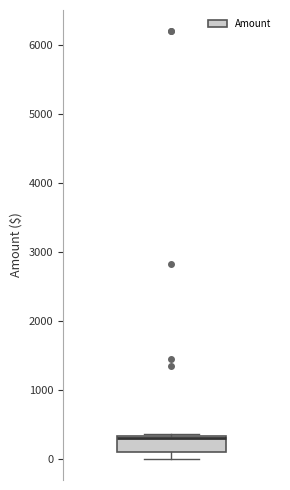

Read this box plot against the y-axis: the position of the median line, the range covered by the box, and the ends of both whiskers. The values are not printed on the chart, so give them approximately, as read against the axis.

median 300, box 100 to 300, whiskers 0 to 400